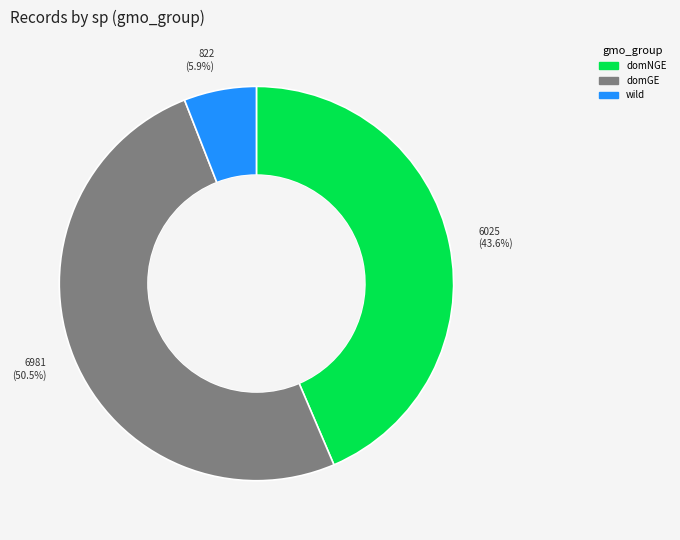

Does domGE account for over 50% of the chart?

Yes